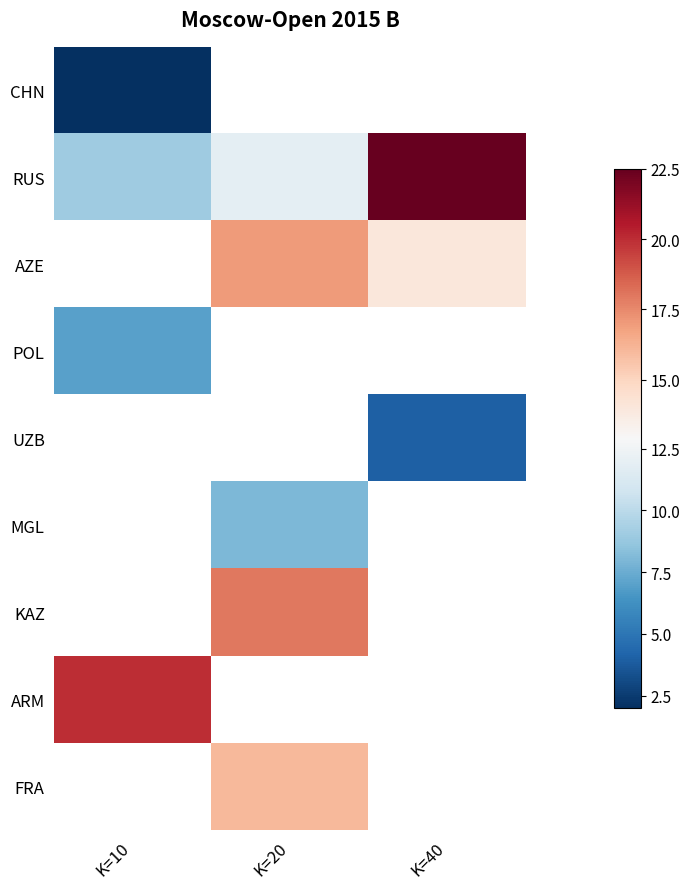

Is the value of AZE at K=40 greater than the value of MGL at K=20?

Yes